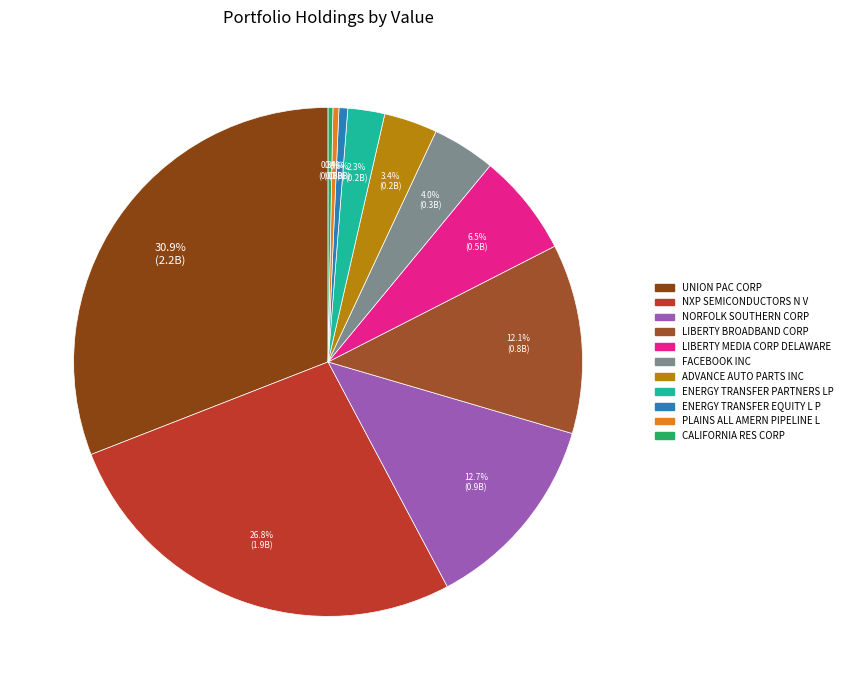

To the nearest percent, what percentage of the pie is FACEBOOK INC?

4%